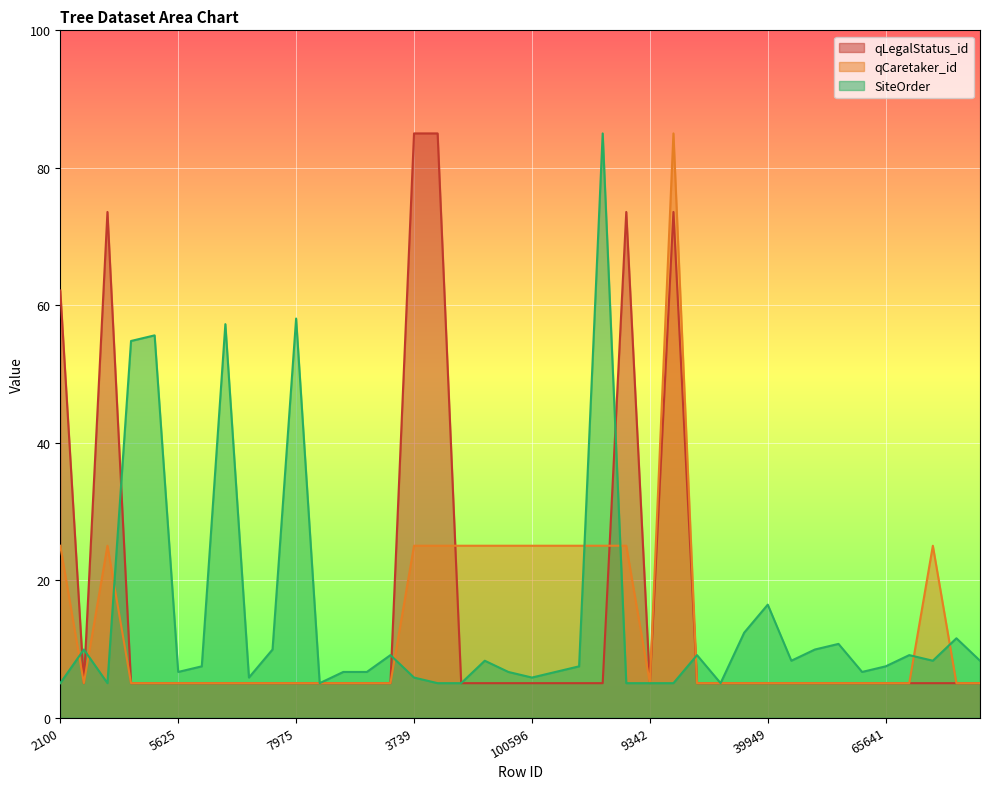

Which category has the highest value in the SiteOrder series?

192931